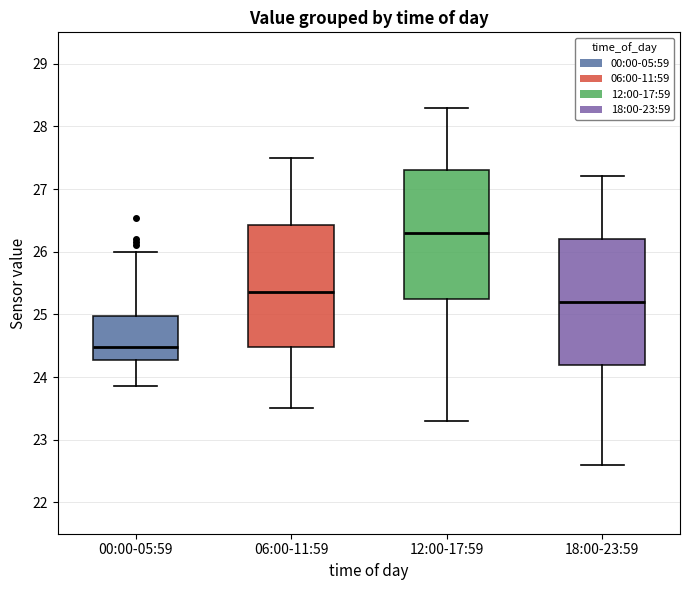

Reading left to right, transcribe this box plot: for each box, give where its median line is, the range the box spans, and where its two whiskers end, as read against the y-axis. The values are not printed on the chart, so give them approximately, as read against the axis.

00:00-05:59: median 24.5, box 24.3 to 25.0, whiskers 23.9 to 26.0
06:00-11:59: median 25.4, box 24.5 to 26.4, whiskers 23.5 to 27.5
12:00-17:59: median 26.3, box 25.3 to 27.3, whiskers 23.3 to 28.3
18:00-23:59: median 25.2, box 24.2 to 26.2, whiskers 22.6 to 27.2